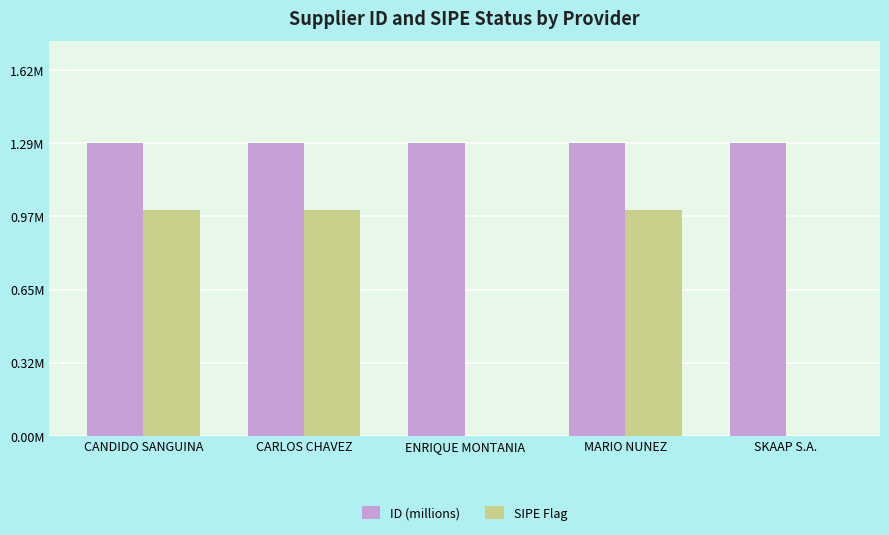

At which label does SIPE Flag reach its peak?

CANDIDO SANGUINA